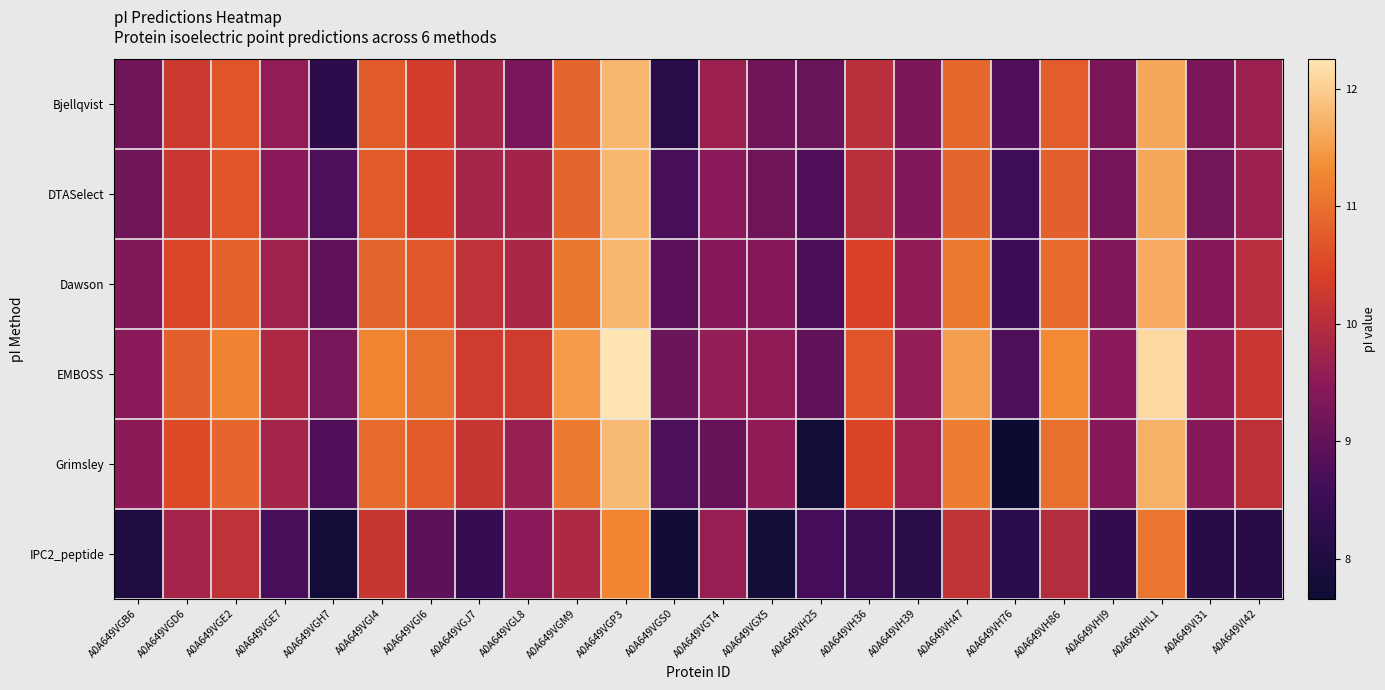

At which category is the sum across all series the highest?

A0A649VGP3